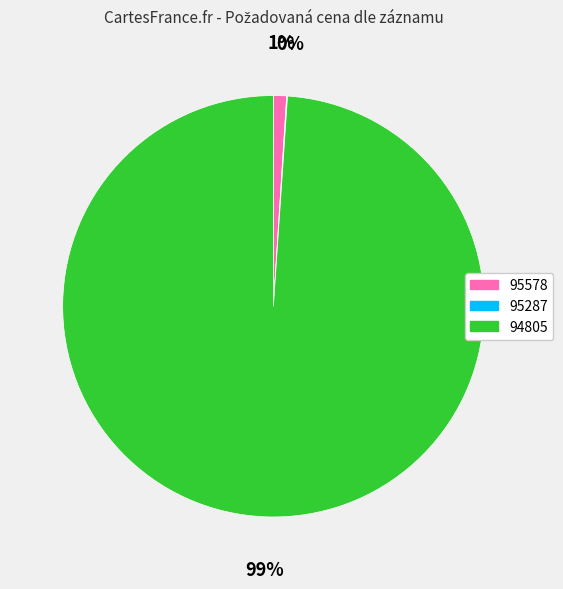

Is the sum of 94805 and 95578 greater than half?

Yes